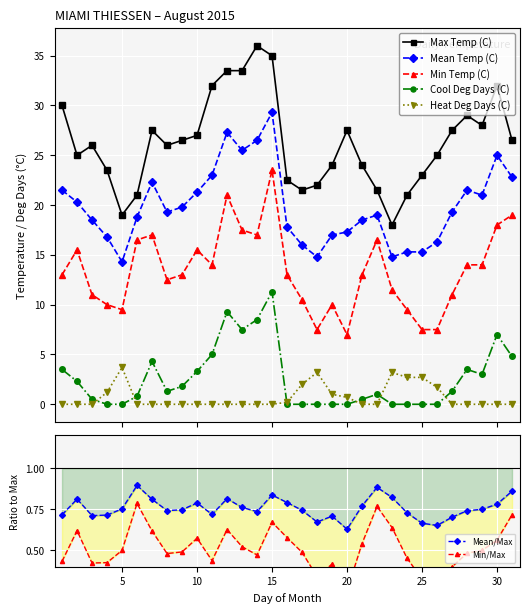

Is it true that Min Temp (C) equals 7.0 at 20?

True